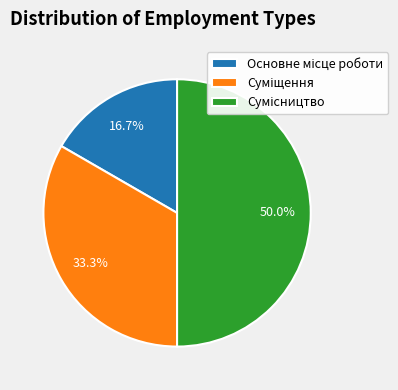

What percentage is the Основне місце роботи slice, to the nearest percent?

17%